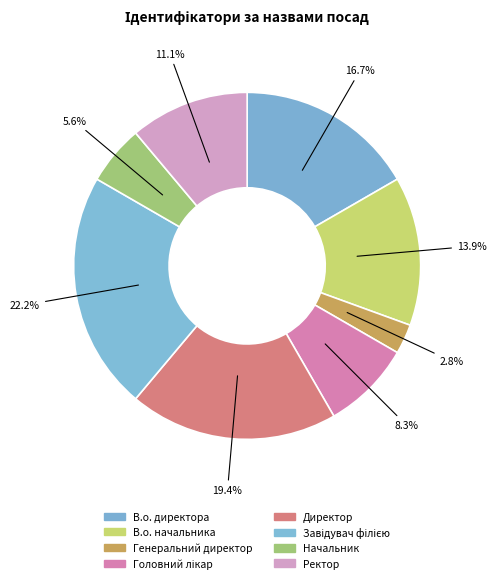

Count the number of slices in the pie.

8